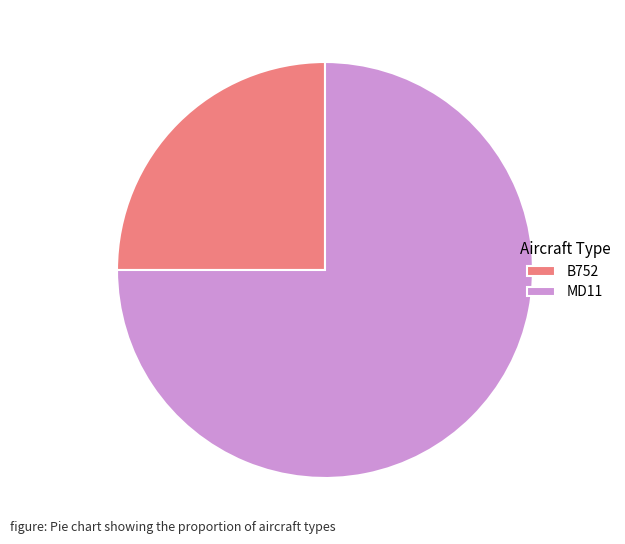

Which category has the smallest portion of the pie?

B752